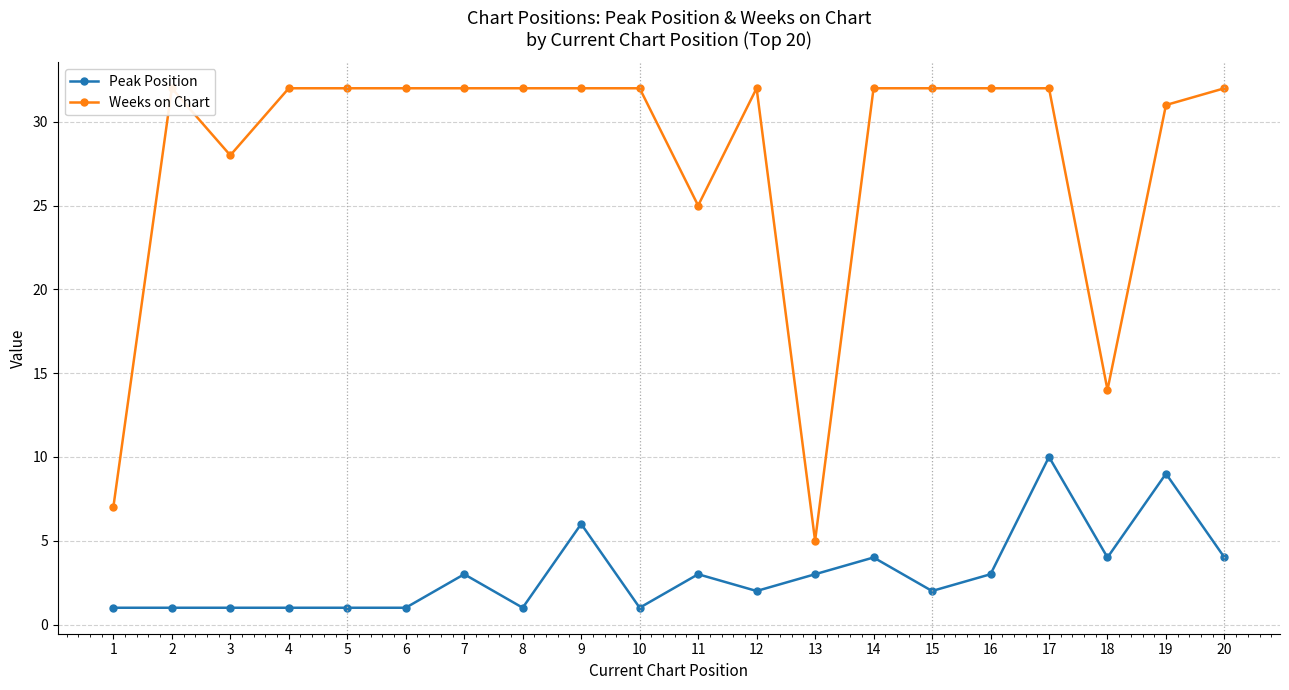

At which label does Peak Position first exceed 3?

9